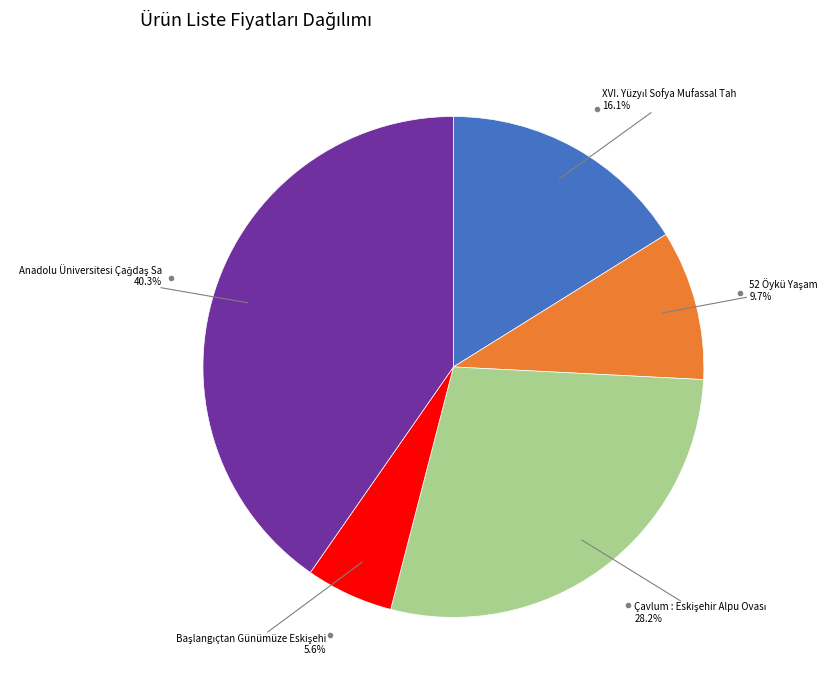

Is there any slice that represents more than half of the pie?

No